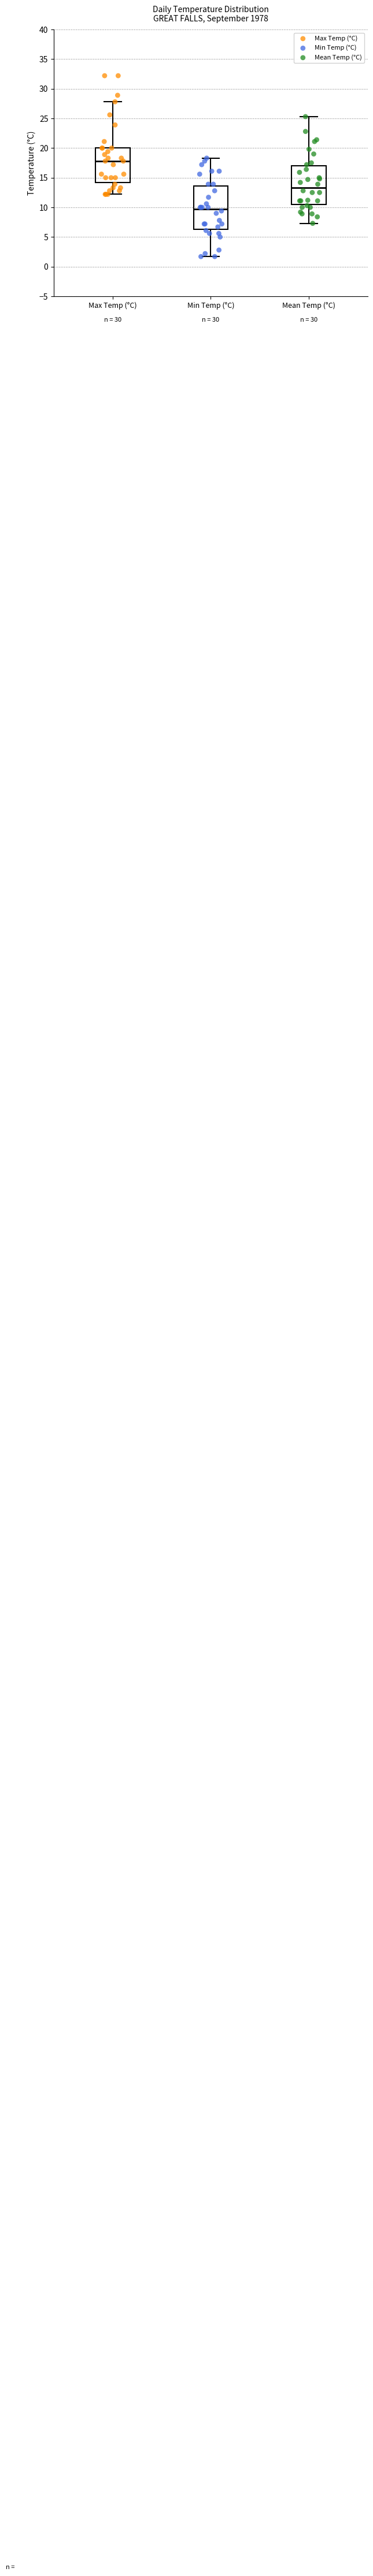

Which box's median line is the lowest?

Min Temp (°C)